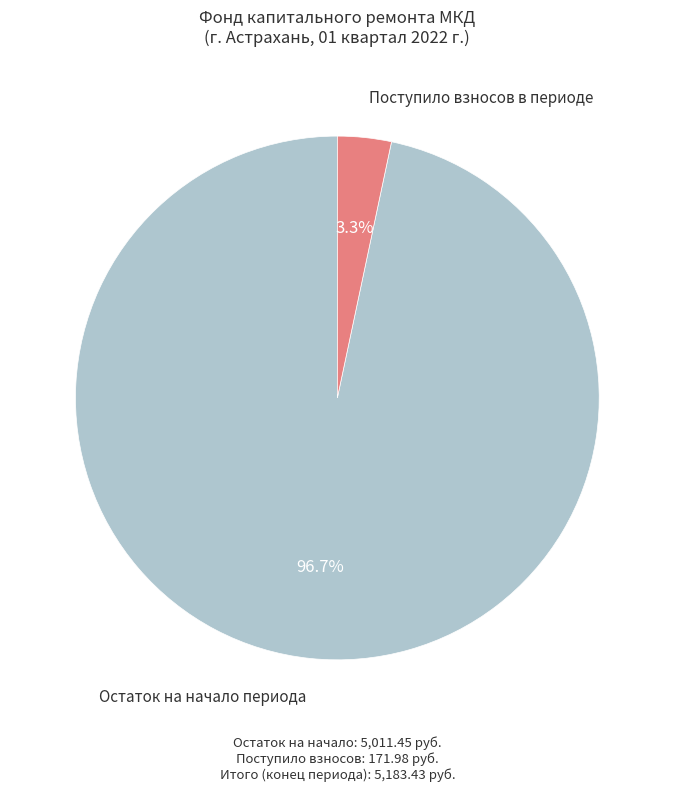

Is there any slice that represents more than half of the pie?

Yes